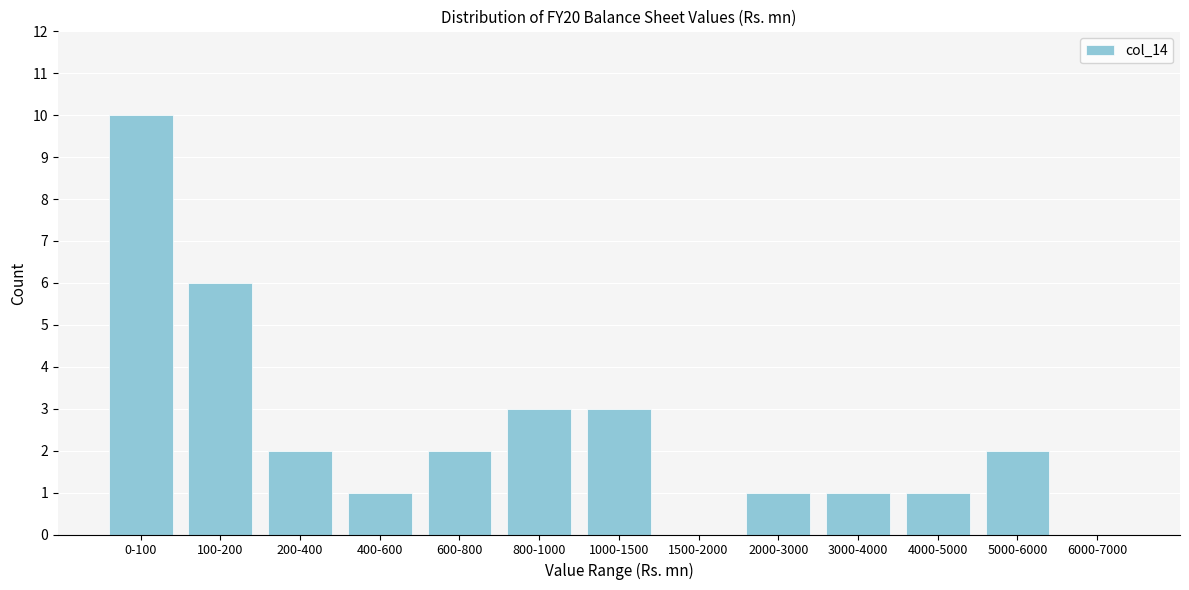

Reading left to right, extract all data points from this chart.

0-100=10	100-200=6	200-400=2	400-600=1	600-800=2	800-1000=3	1000-1500=3	1500-2000=0	2000-3000=1	3000-4000=1	4000-5000=1	5000-6000=2	6000-7000=0